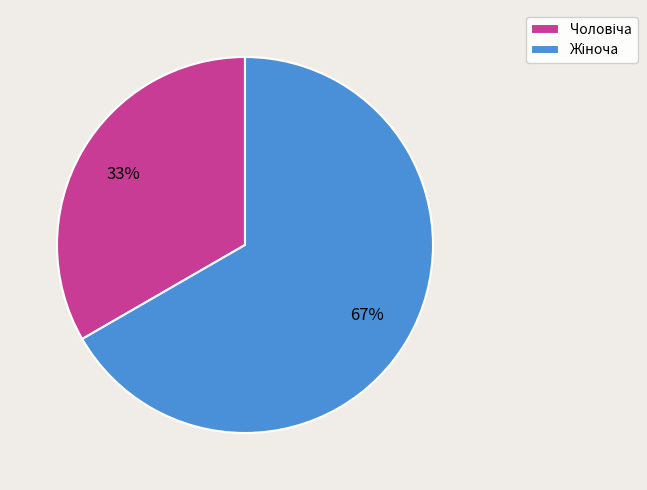

Is there any slice that represents more than half of the pie?

Yes